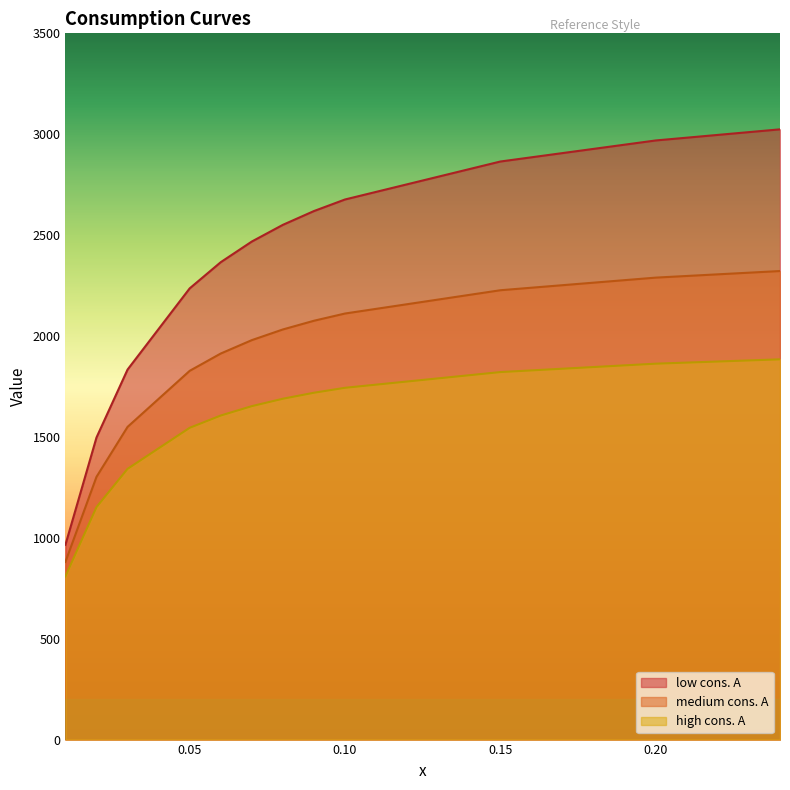

True or false: medium cons. A and low cons. A intersect in this chart.

False